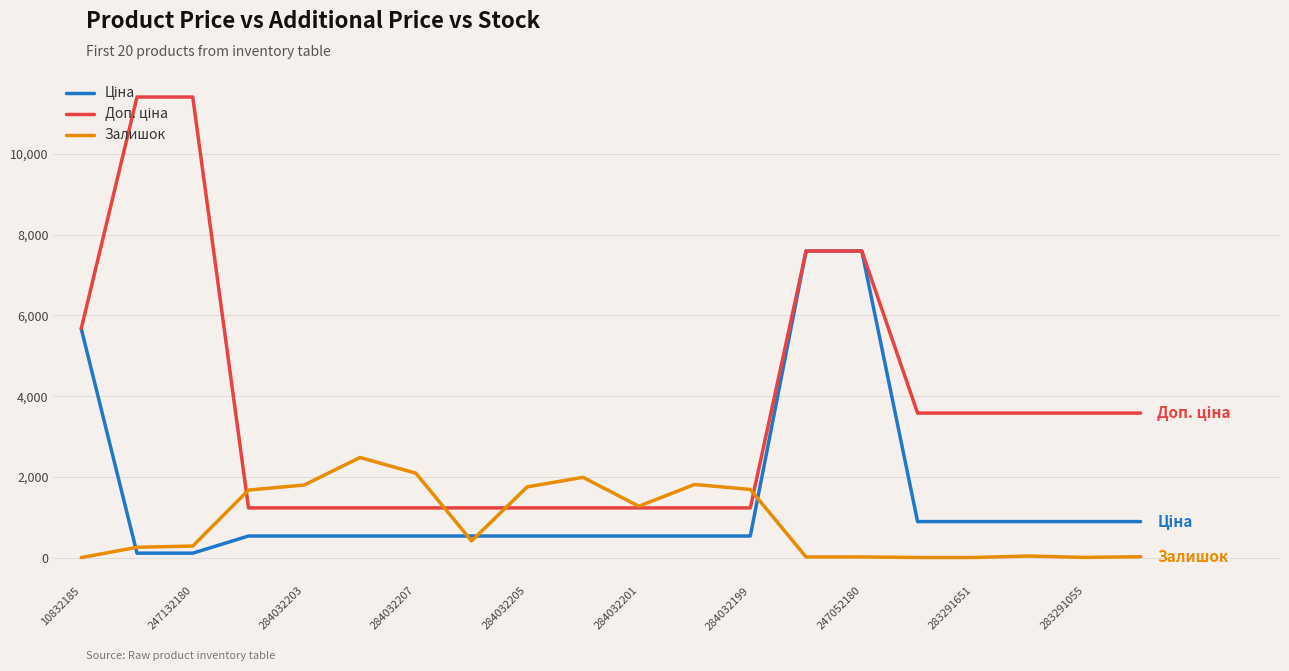

What is the maximum value shown in the chart?

11410.0